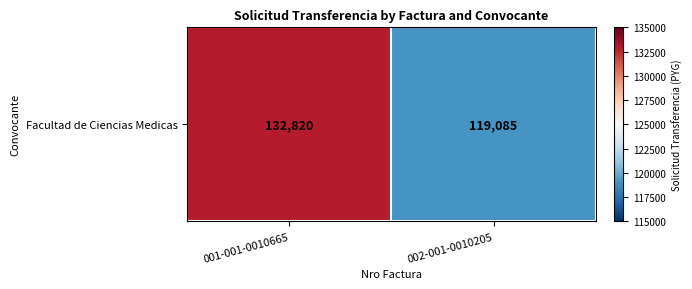

Count the values in the range 119085 to 132820.

2